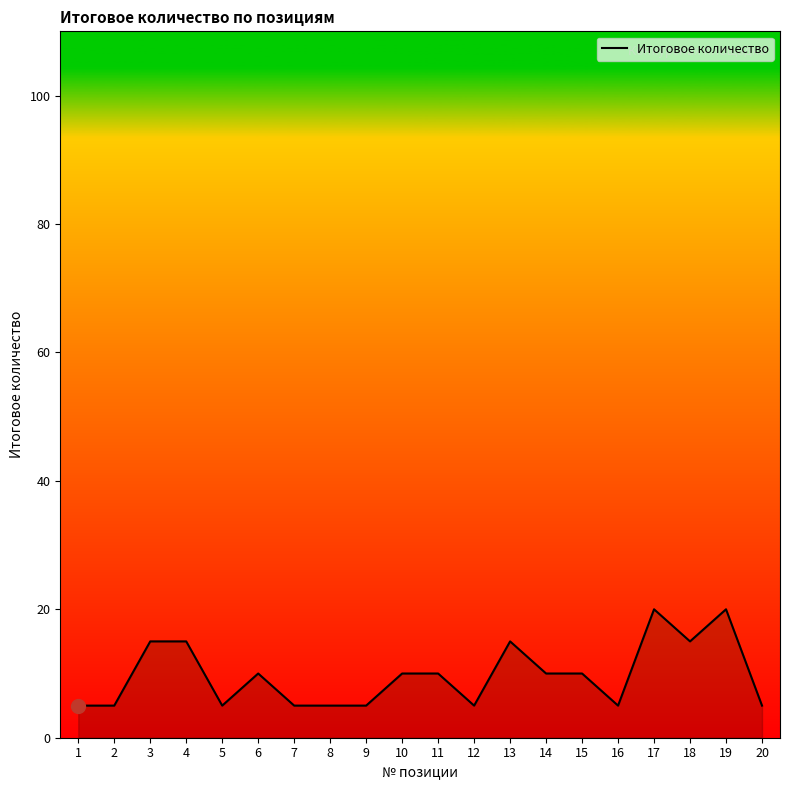

Approximately how many times larger is the value at 15 compared to 1?

2.0